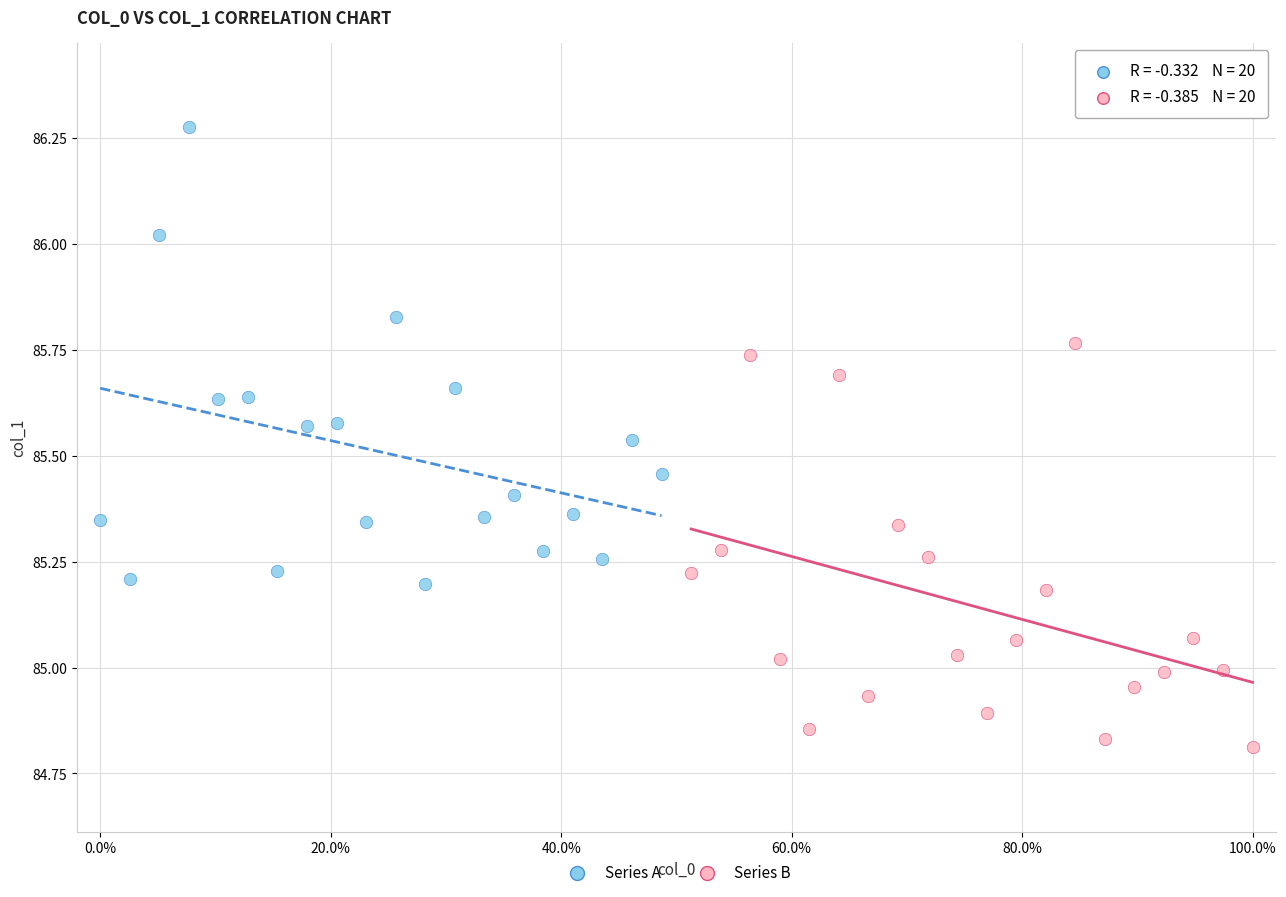

Which series reaches the minimum Y coordinate?

Series B